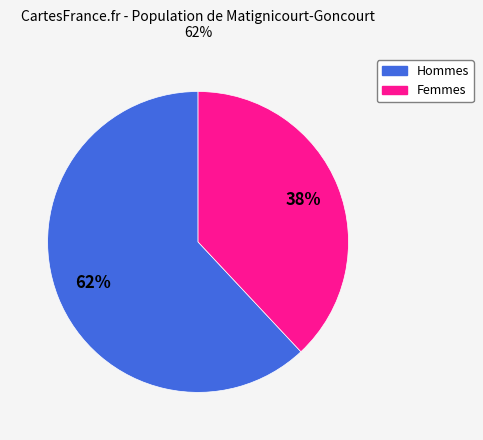

To the nearest percent, what is the difference between the largest and smallest slice percentages?

24%